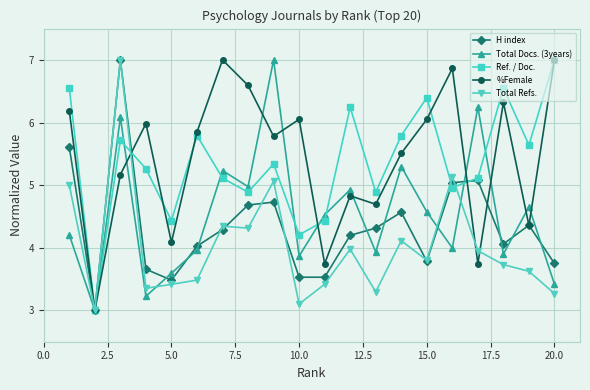

What is the minimum value for Total Refs.?

3.0